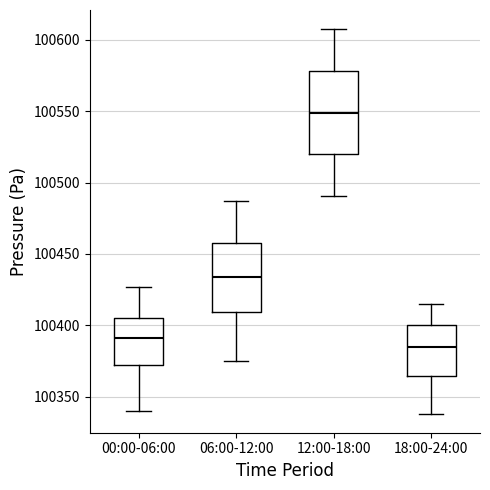

Reading left to right, read every box against the y-axis: the position of its median line, the range the box covers, and the ends of its whiskers. The values are not printed on the chart, so give them approximately, as read against the axis.

00:00-06:00: median 100390, box 100370 to 100405, whiskers 100340 to 100425
06:00-12:00: median 100435, box 100410 to 100460, whiskers 100375 to 100485
12:00-18:00: median 100550, box 100520 to 100580, whiskers 100490 to 100605
18:00-24:00: median 100385, box 100365 to 100400, whiskers 100340 to 100415